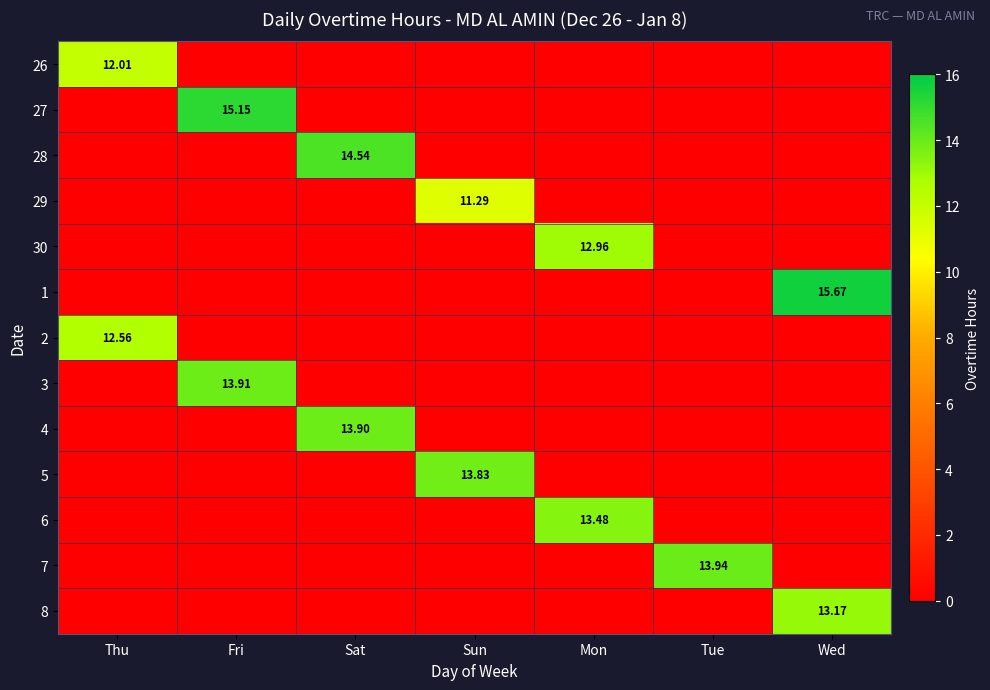

What is the sum of all 8 values?

13.2